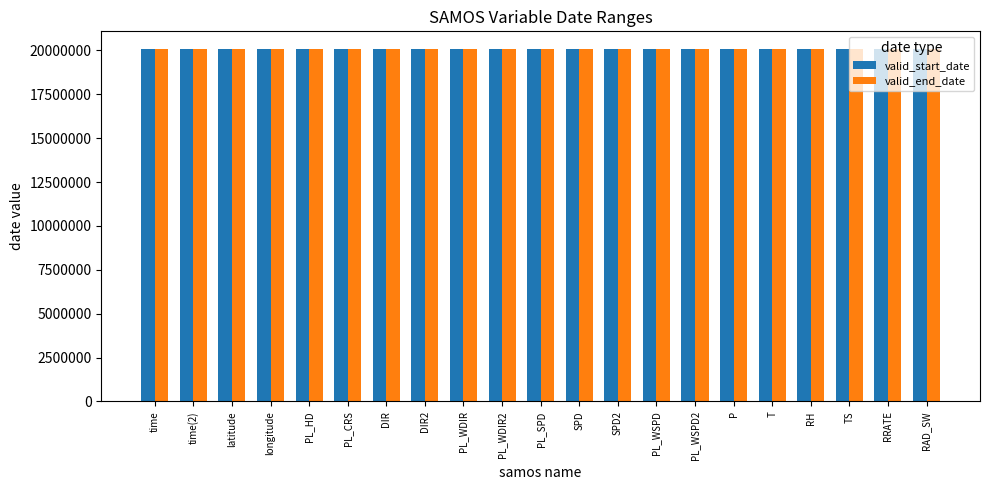

True or false: valid_start_date has a value of 9211807 at TS.

False